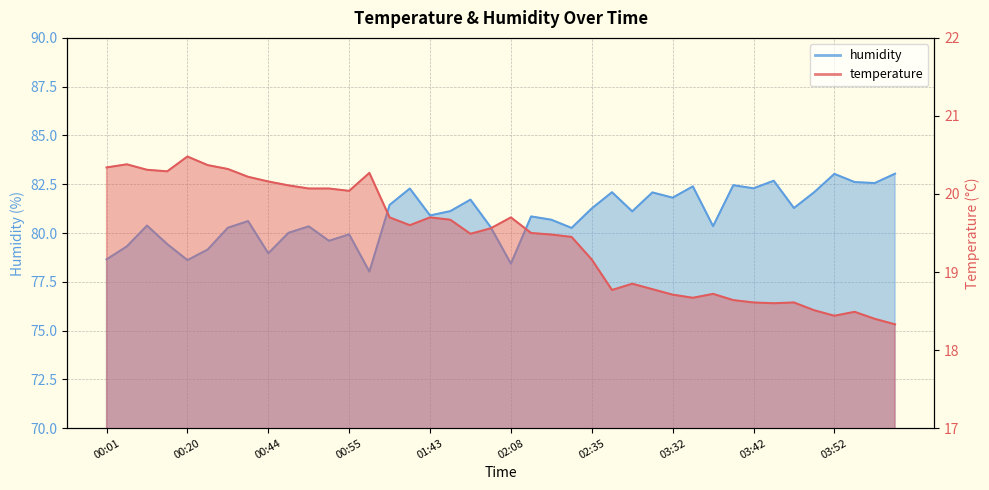

Reading left to right, what are all the values shown in this chart?

temperature: 00:01=20.3	00:03=20.4	00:06=20.3	00:17=20.3	00:20=20.5	00:23=20.4	00:26=20.3	00:29=20.2	00:44=20.2	00:47=20.1	00:49=20.1	00:52=20.1	00:55=20.0	00:58=20.3	01:37=19.7	01:40=19.6	01:43=19.7	01:48=19.7	01:55=19.5	02:00=19.6	02:08=19.7	02:10=19.5	02:13=19.5	02:15=19.4	02:35=19.2	03:24=18.8	03:27=18.9	03:29=18.8	03:32=18.7	03:35=18.7	03:37=18.7	03:40=18.6	03:42=18.6	03:45=18.6	03:47=18.6	03:50=18.5	03:52=18.4	03:55=18.5	03:57=18.4	03:59=18.3
humidity: 00:01=78.7	00:03=79.3	00:06=80.4	00:17=79.4	00:20=78.6	00:23=79.2	00:26=80.3	00:29=80.6	00:44=79.0	00:47=80.0	00:49=80.3	00:52=79.6	00:55=79.9	00:58=78.0	01:37=81.4	01:40=82.3	01:43=80.9	01:48=81.1	01:55=81.7	02:00=80.3	02:08=78.4	02:10=80.8	02:13=80.7	02:15=80.3	02:35=81.3	03:24=82.1	03:27=81.1	03:29=82.1	03:32=81.8	03:35=82.4	03:37=80.3	03:40=82.5	03:42=82.3	03:45=82.7	03:47=81.3	03:50=82.1	03:52=83.0	03:55=82.6	03:57=82.6	03:59=83.0